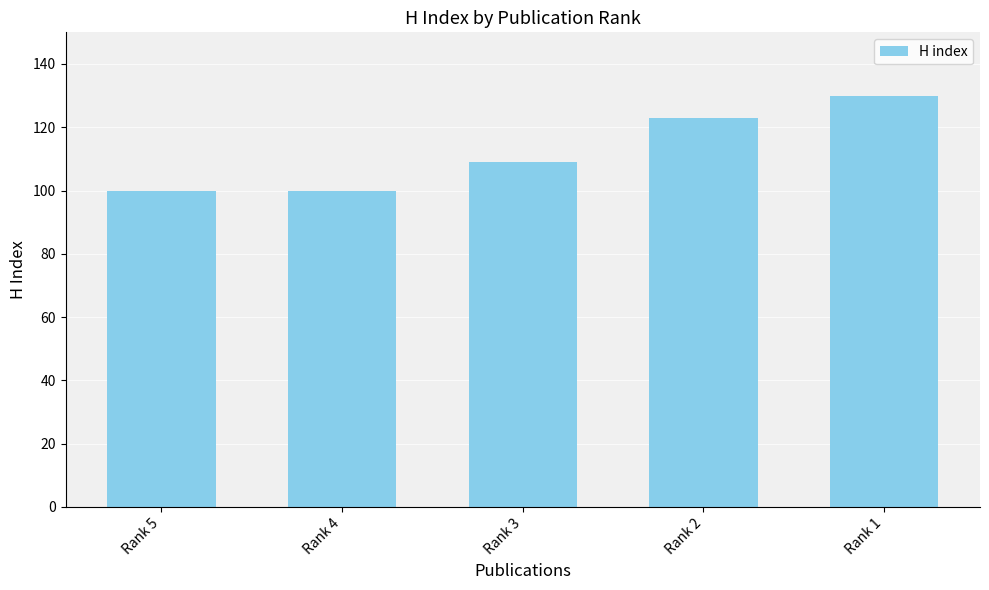

How many bars are there in total?

5